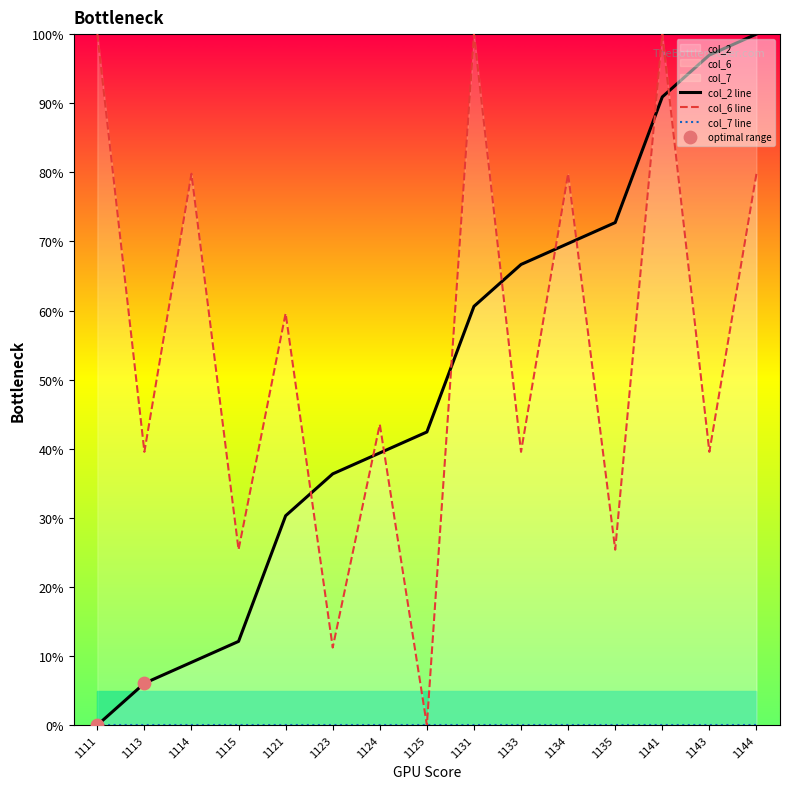

Which series has the largest total across all categories?

col_6